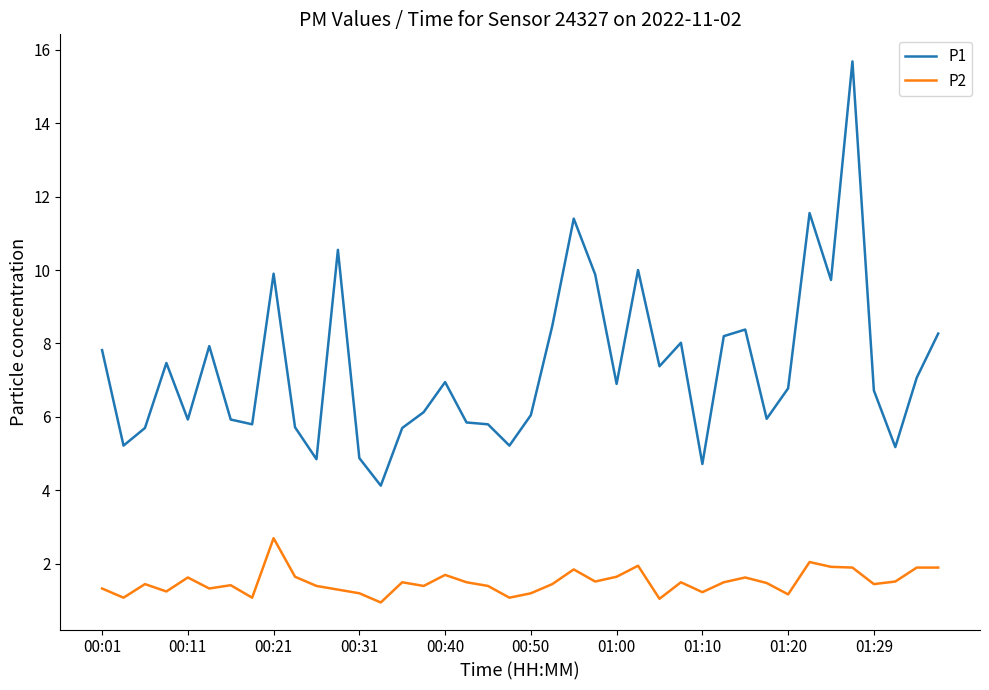

Which series has the largest total across all categories?

P1